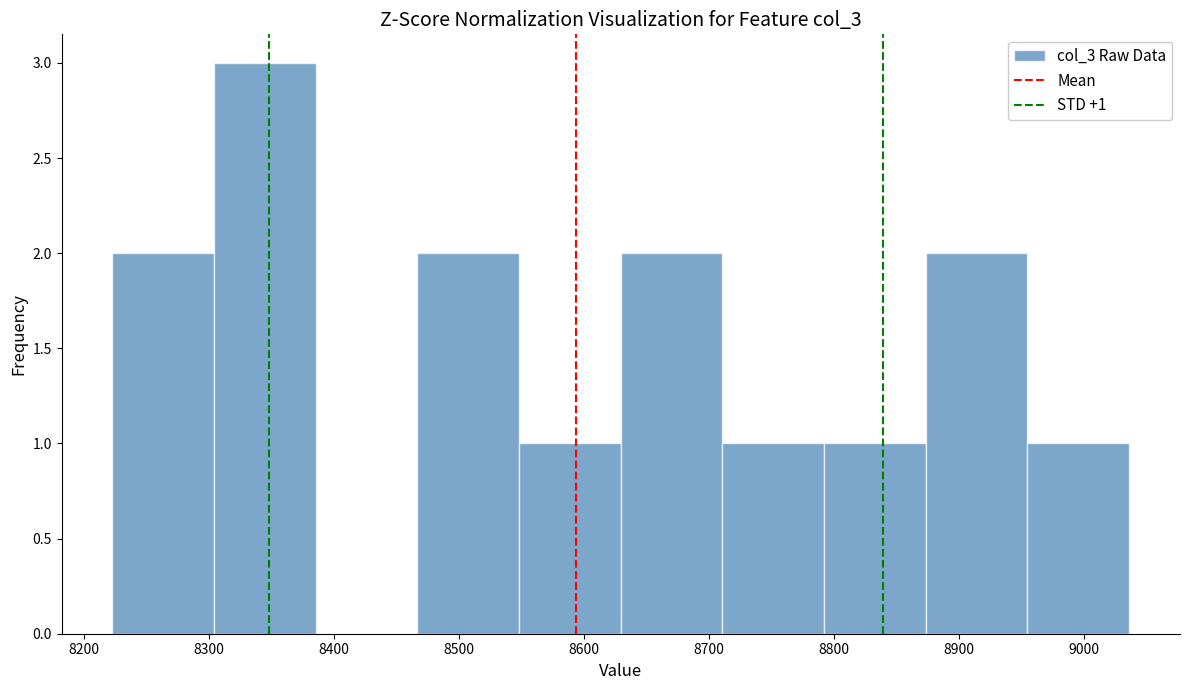

Which range on the x-axis has the tallest bar?

8300 to 8390